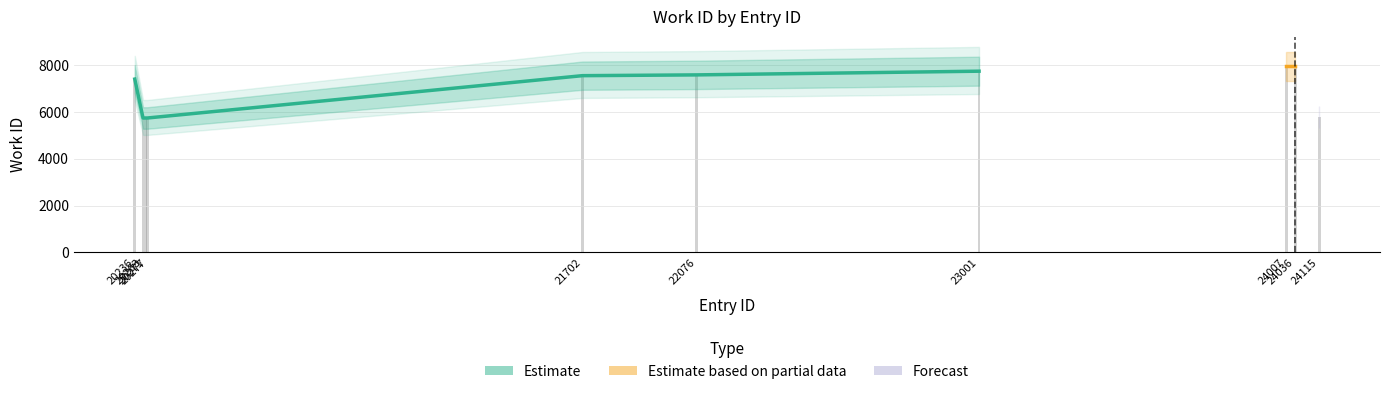

Rank the categories by value from lowest to highest.

20263, 20271, 20277, 24115, 20236, 21702, 22076, 23001, 24007, 24036